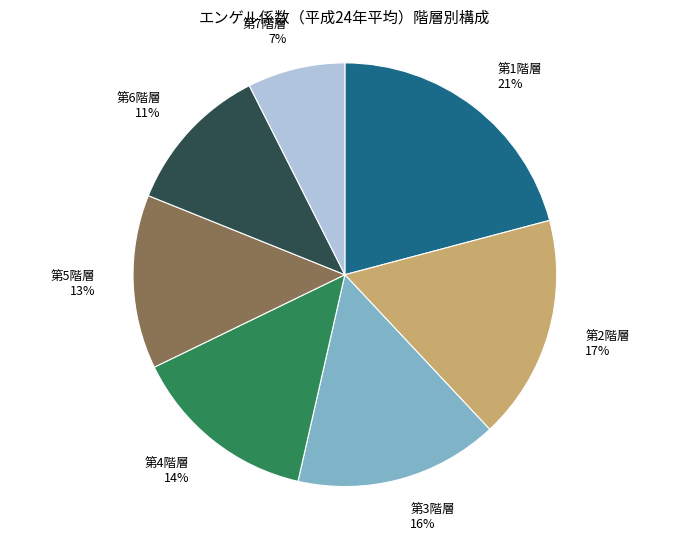

Between 第6階層 and 第1階層, which is larger?

第1階層